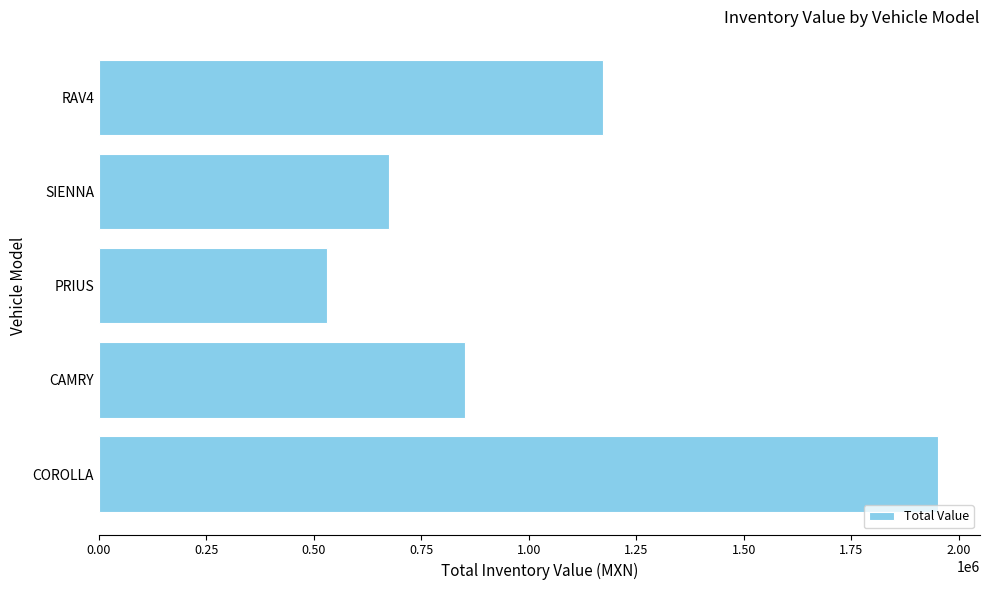

How many distinct data groups are displayed?

1